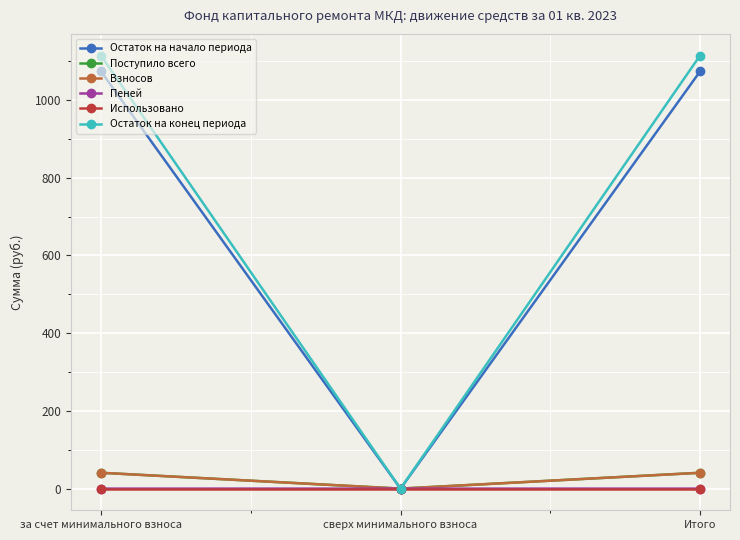

True or false: Остаток на начало периода has a value of 0.0 at сверх минимального взноса.

True